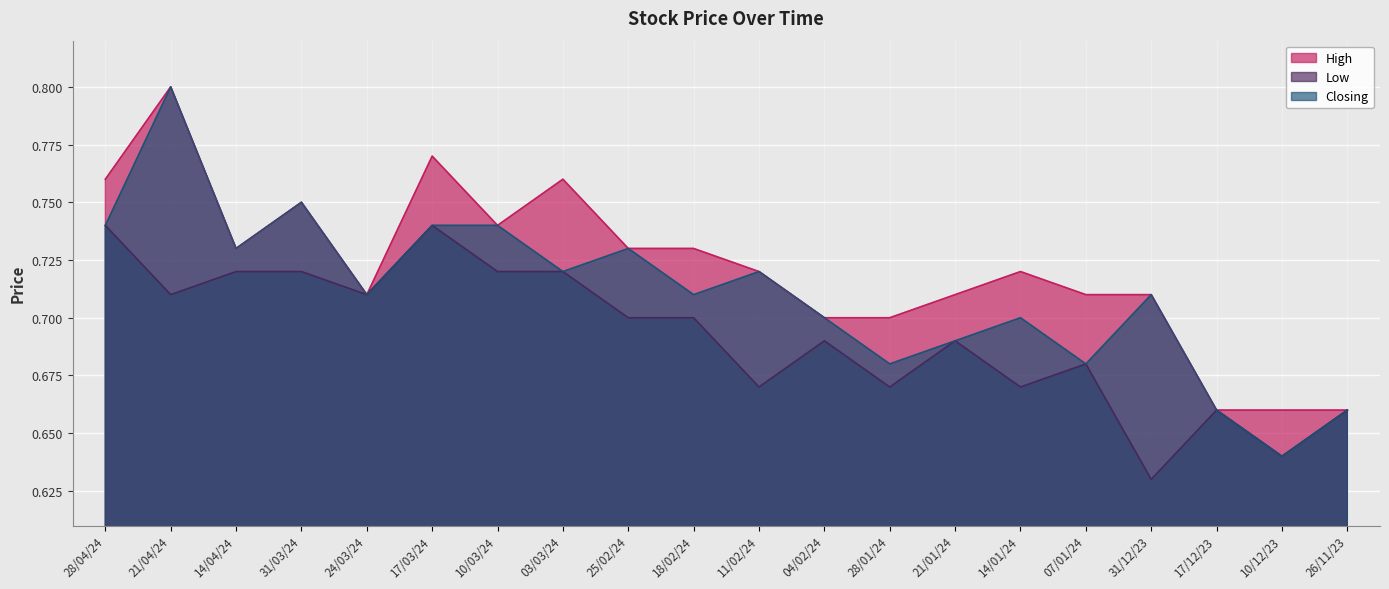

At which label is Low closest to 0?

31/12/23